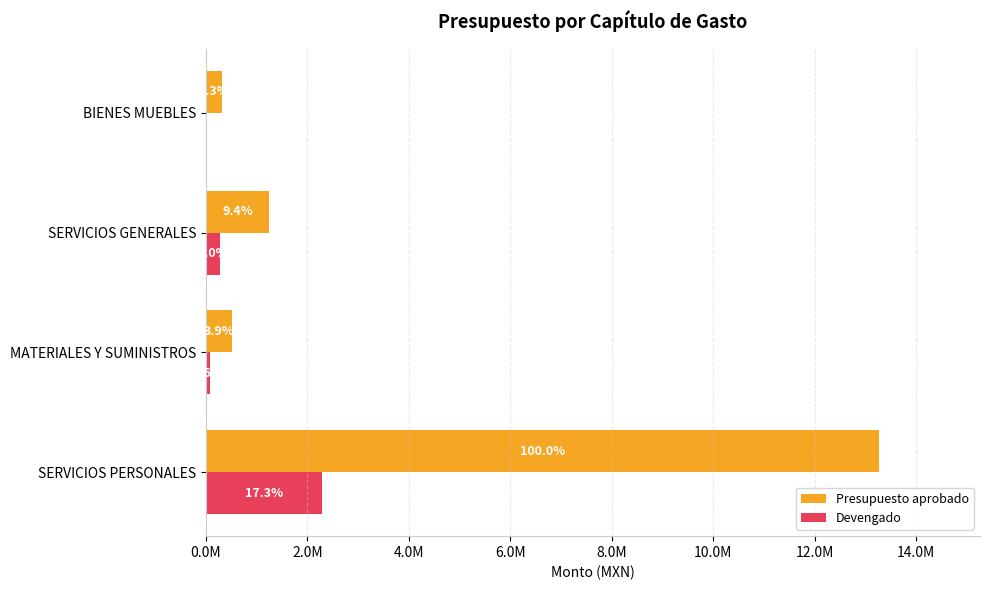

What are all the series names shown in the legend?

Presupuesto aprobado, Devengado